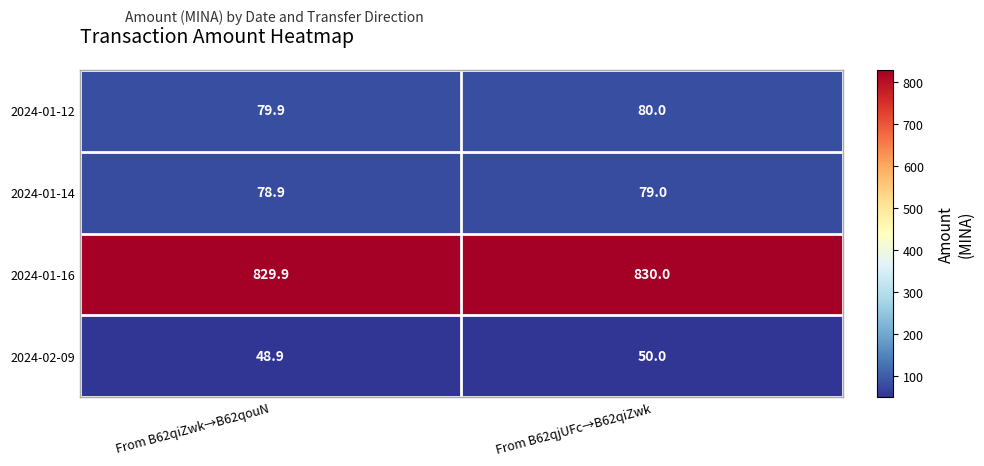

What is the maximum value shown in the chart?

830.0